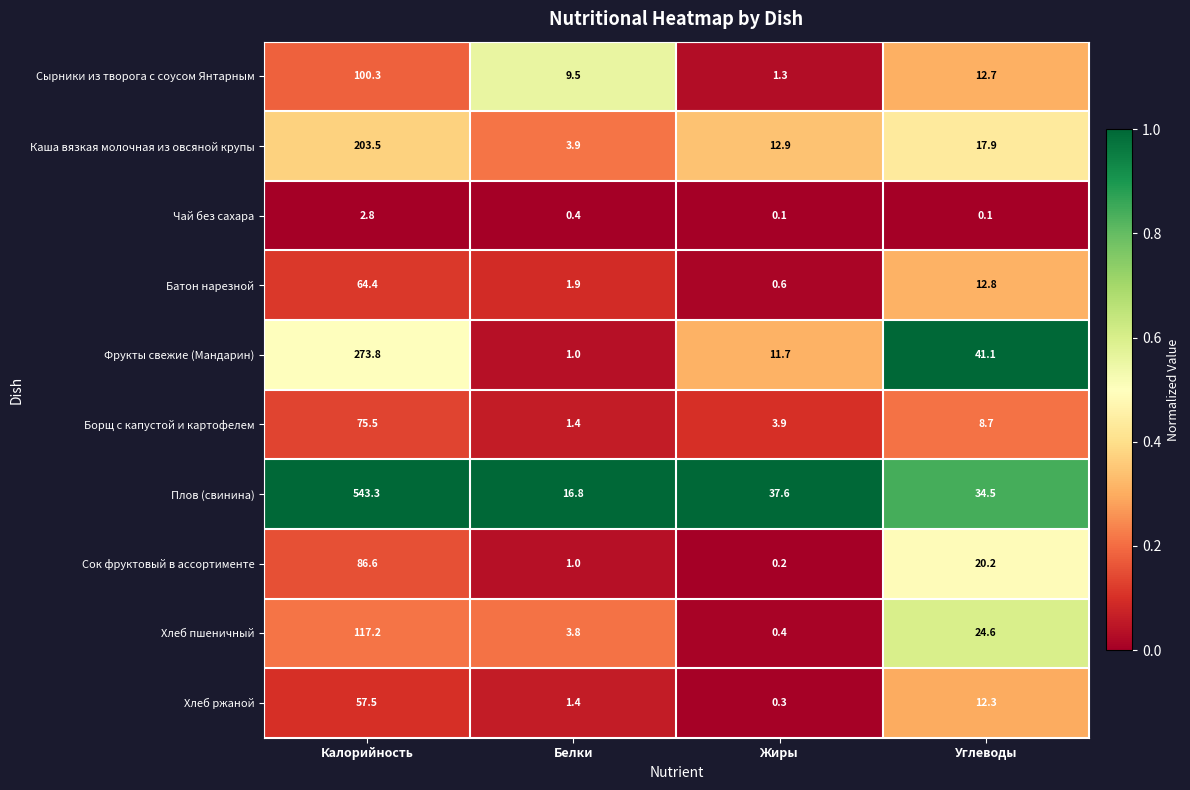

What is the sum of the Хлеб ржаной values at Калорийность and Жиры?

57.8